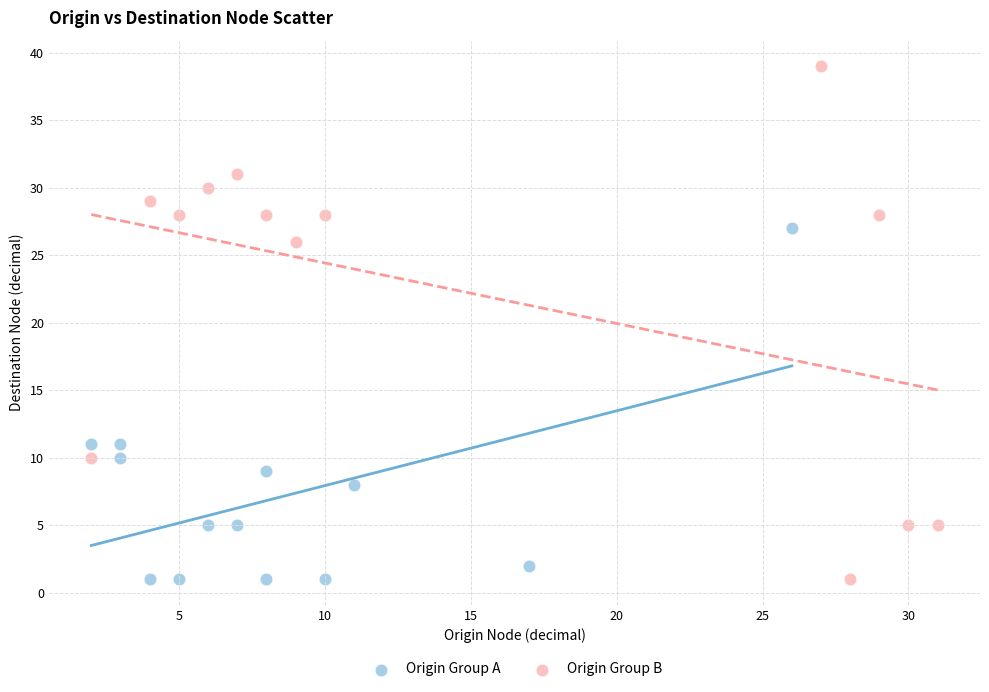

Which series has the widest spread of Y values?

Origin Group B